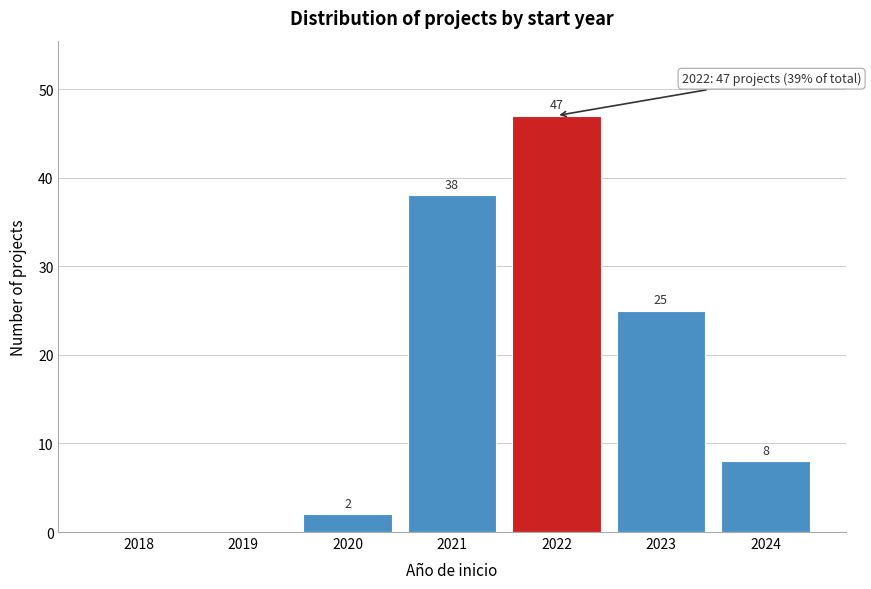

Reading right to left, list all the values displayed in this chart.

2024=8	2023=25	2022=47	2021=38	2020=2	2019=0	2018=0